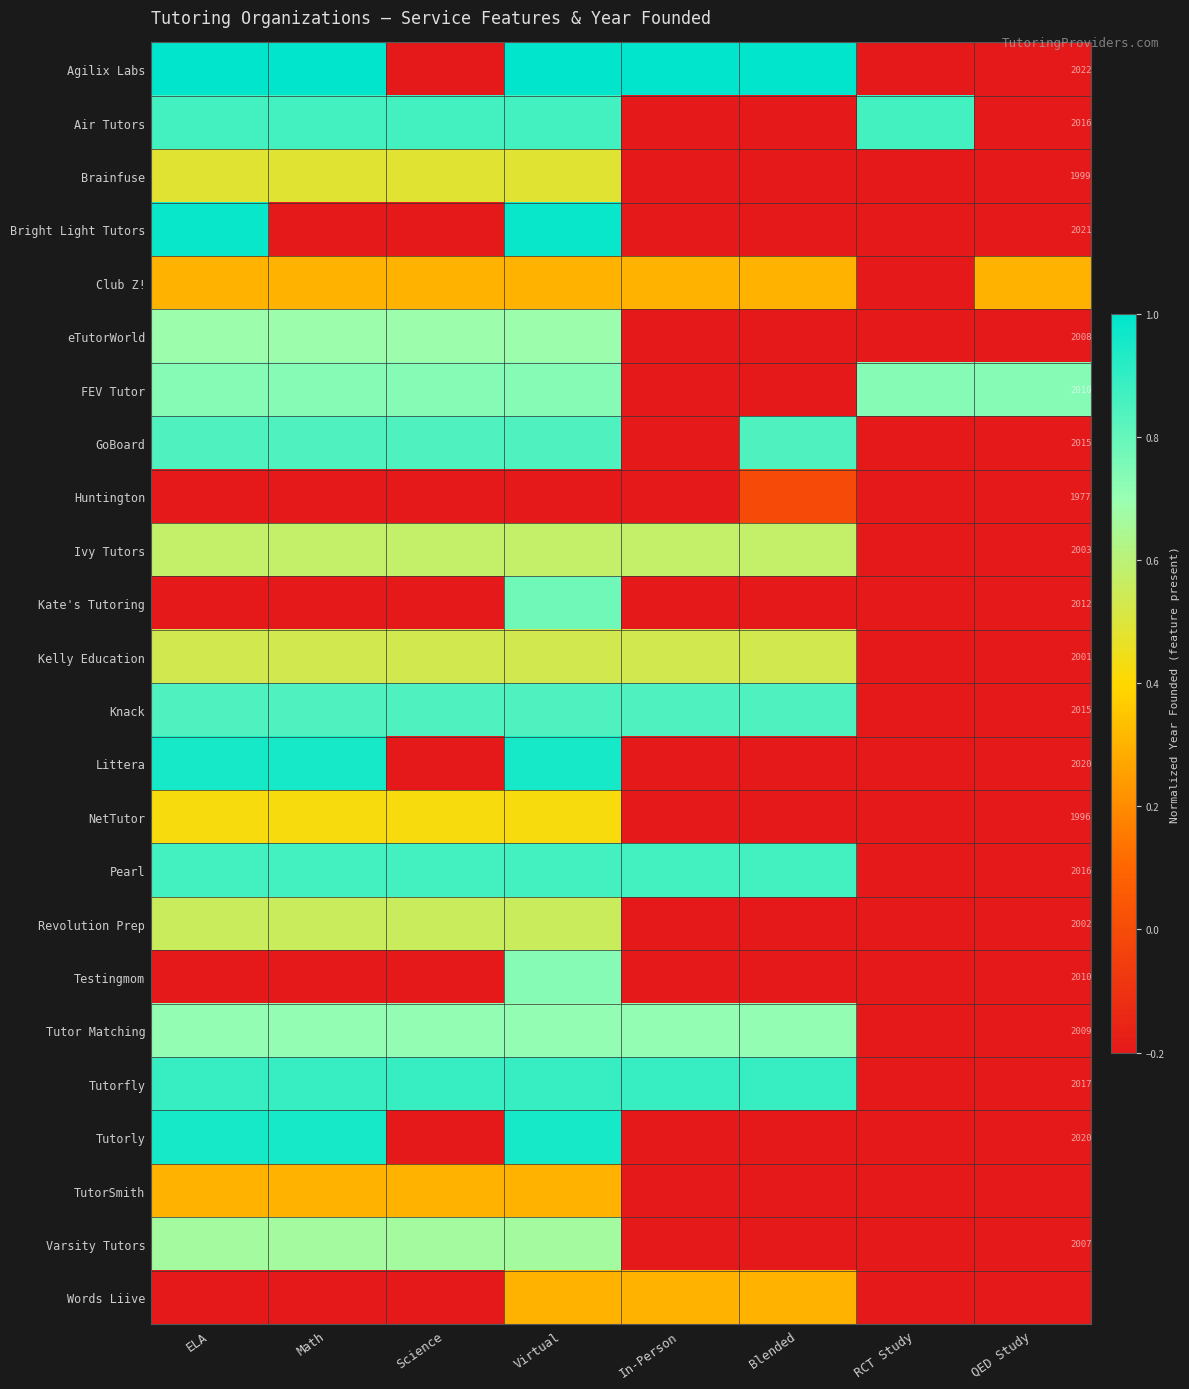

What is the approximate value of Ivy Tutors at ELA?

0.6